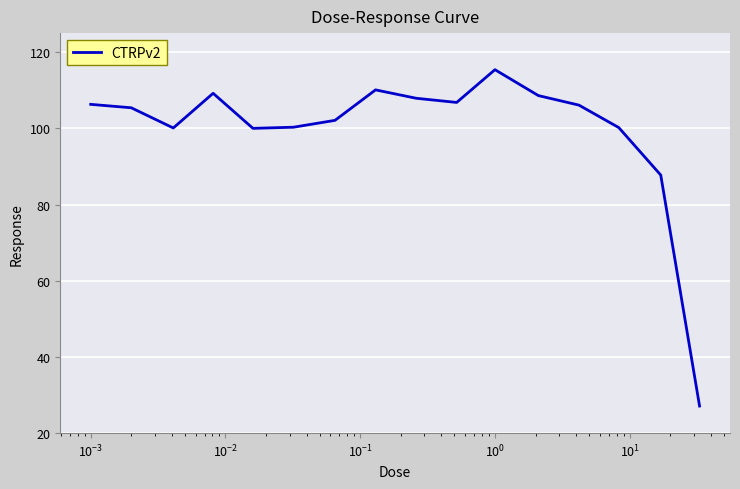

What is the smallest value displayed?

27.1